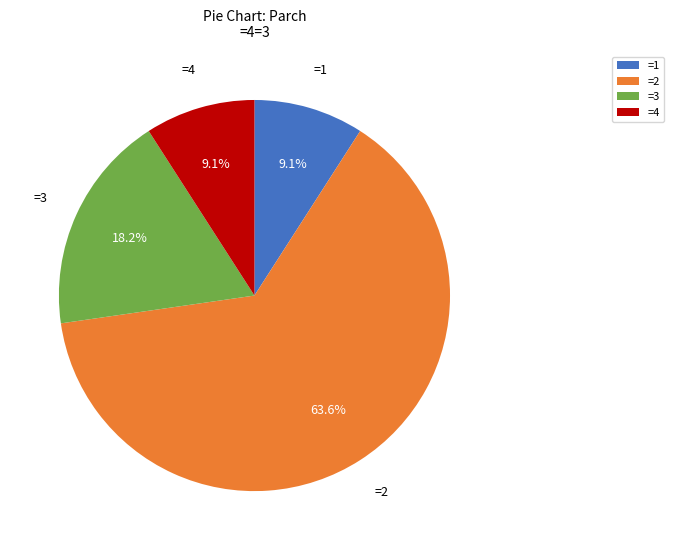

Does =3 account for over 50% of the chart?

No